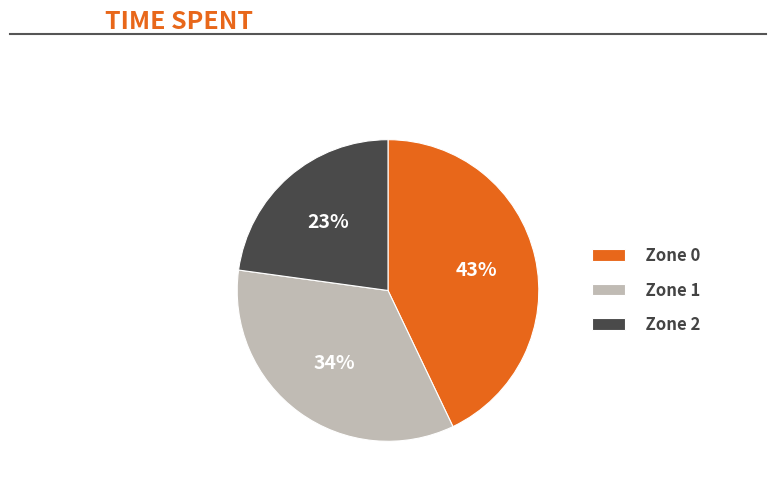

Is Zone 2 the majority of the pie?

No